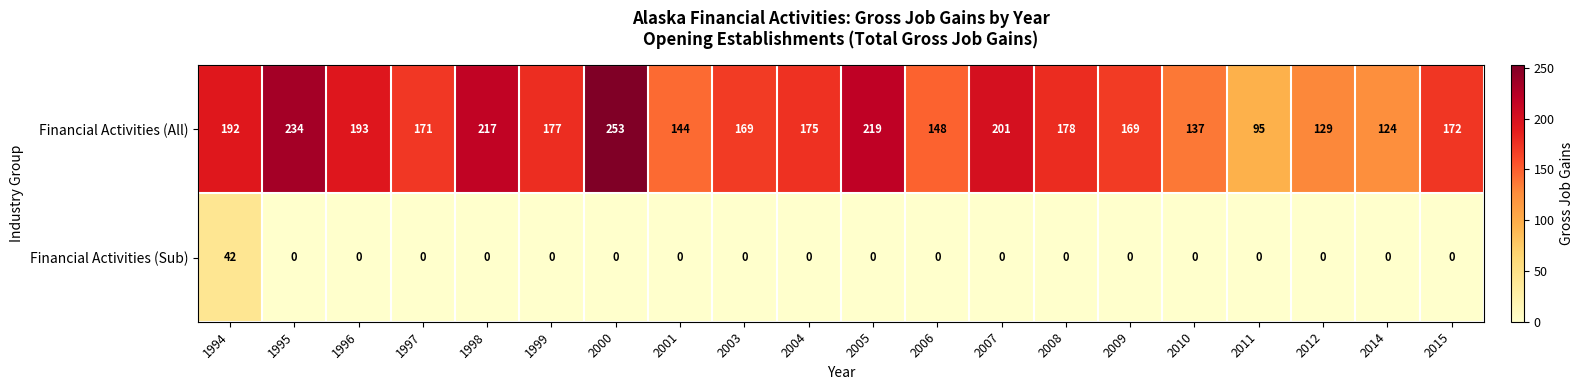

What is the sum of the Financial Activities (All) values at 2011 and 2010?

232